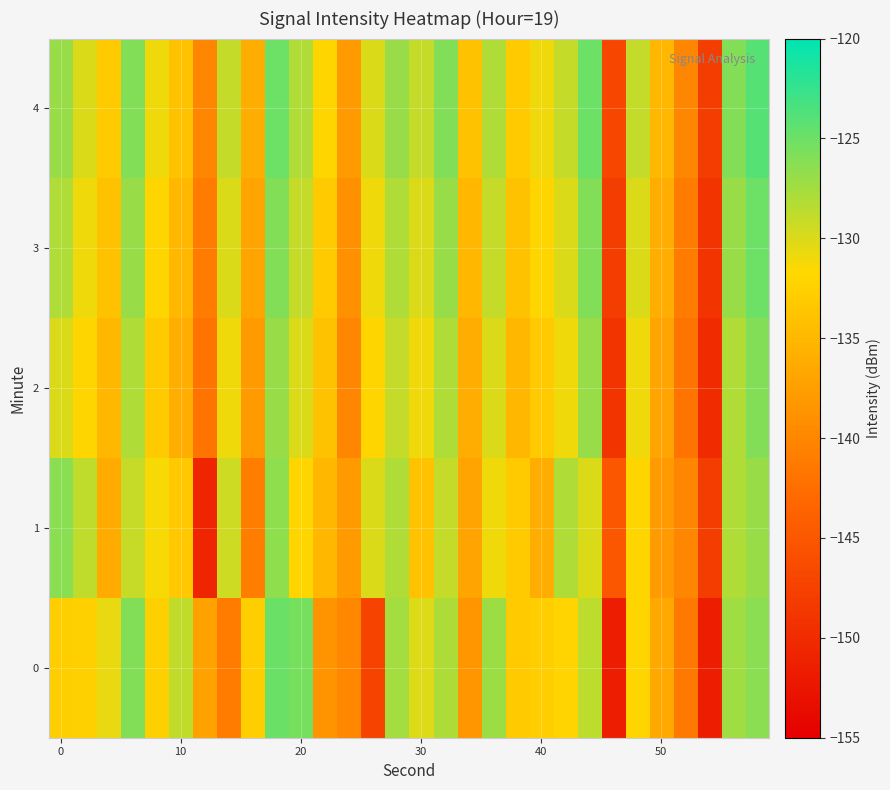

Which series has the largest total across all categories?

4